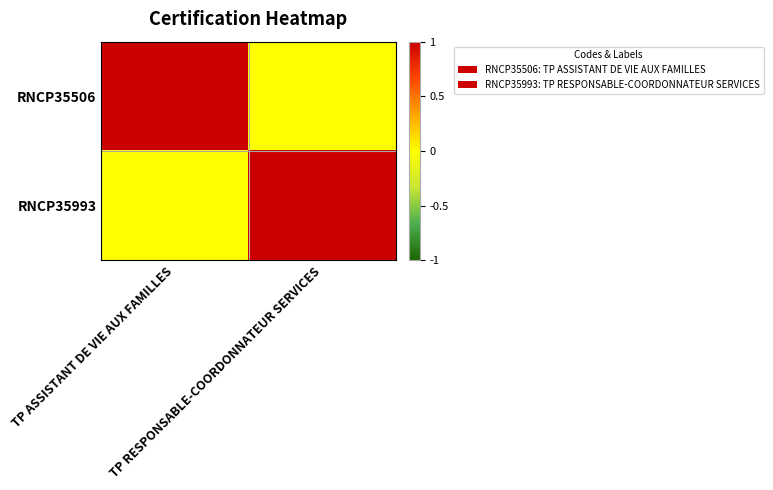

Reading right to left, extract all data points from this chart.

RNCP35506: TP RESPONSABLE-COORDONNATEUR SERVICES=0	TP ASSISTANT DE VIE AUX FAMILLES=1
RNCP35993: TP RESPONSABLE-COORDONNATEUR SERVICES=1	TP ASSISTANT DE VIE AUX FAMILLES=0